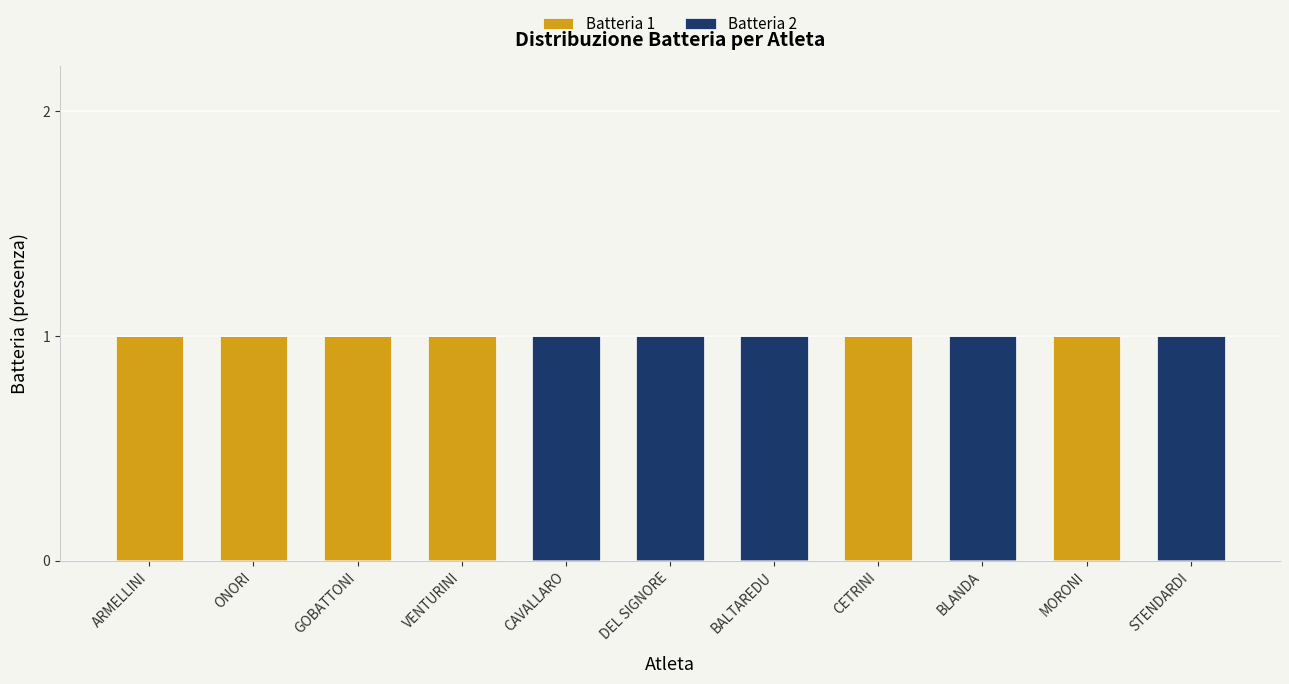

The value of Batteria 1 at MORONI is 1. True or false?

True